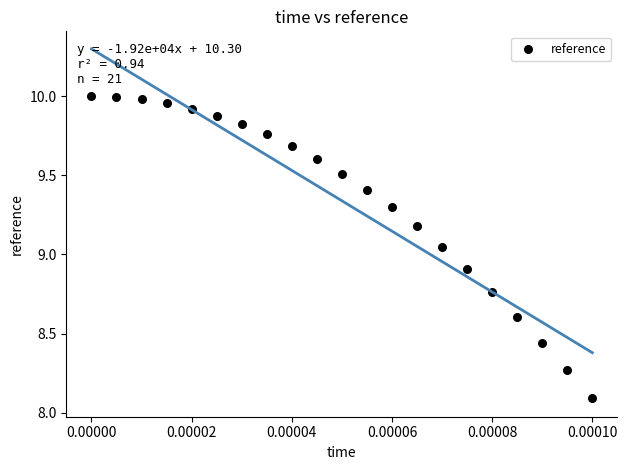

What is the range of Y values (max minus min)?

1.9